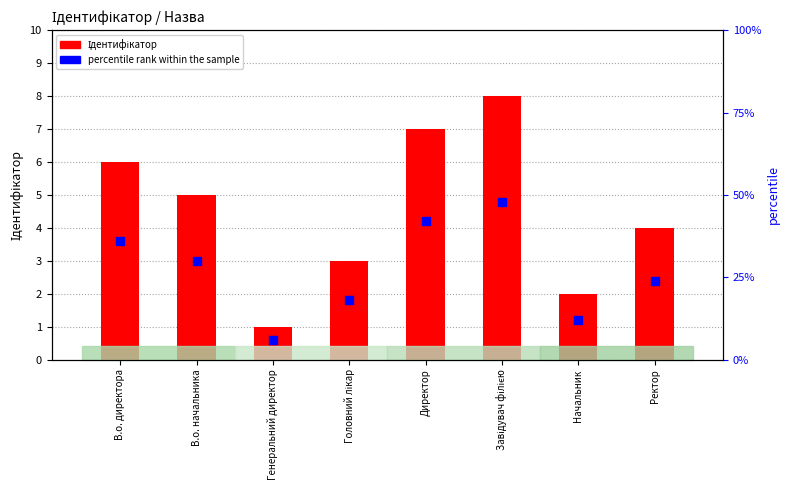

Which series contains the highest Y value?

Ідентифікатор